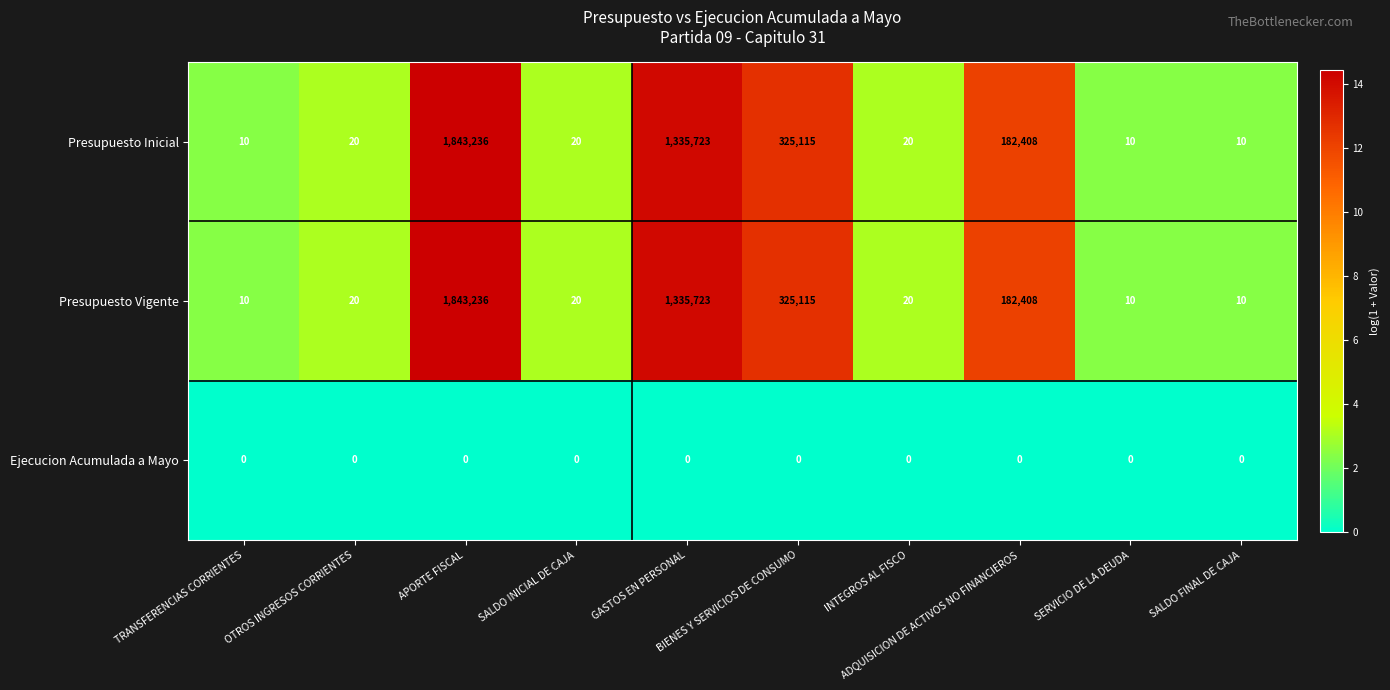

At how many categories does at least one series exceed 107118?

4